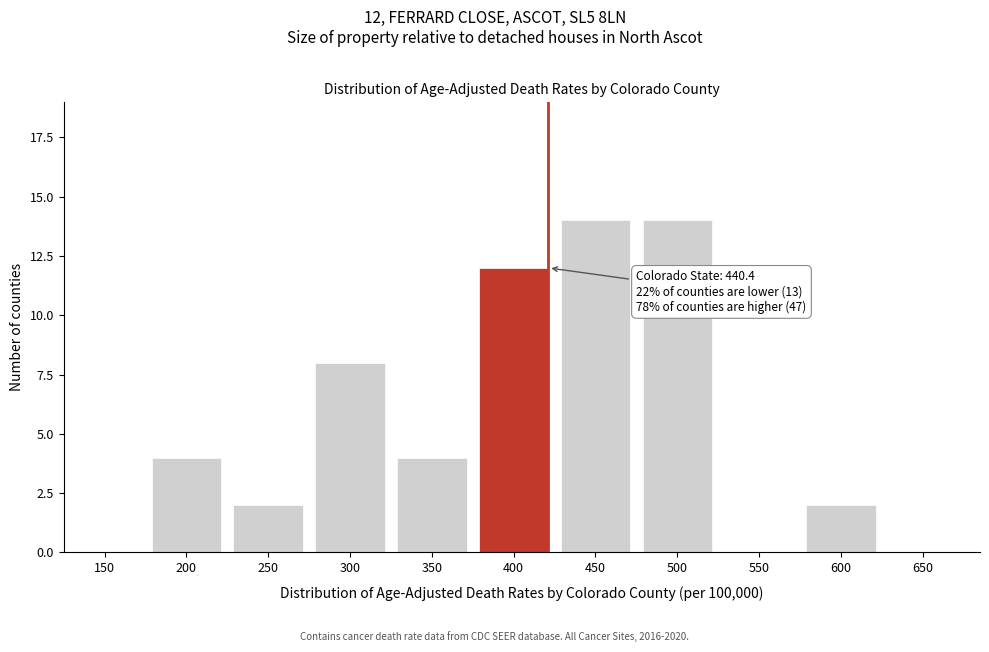

Reading left to right, extract all data points from this chart.

150=0	200=4	250=2	300=8	350=4	400=12	450=14	500=14	550=0	600=2	650=0